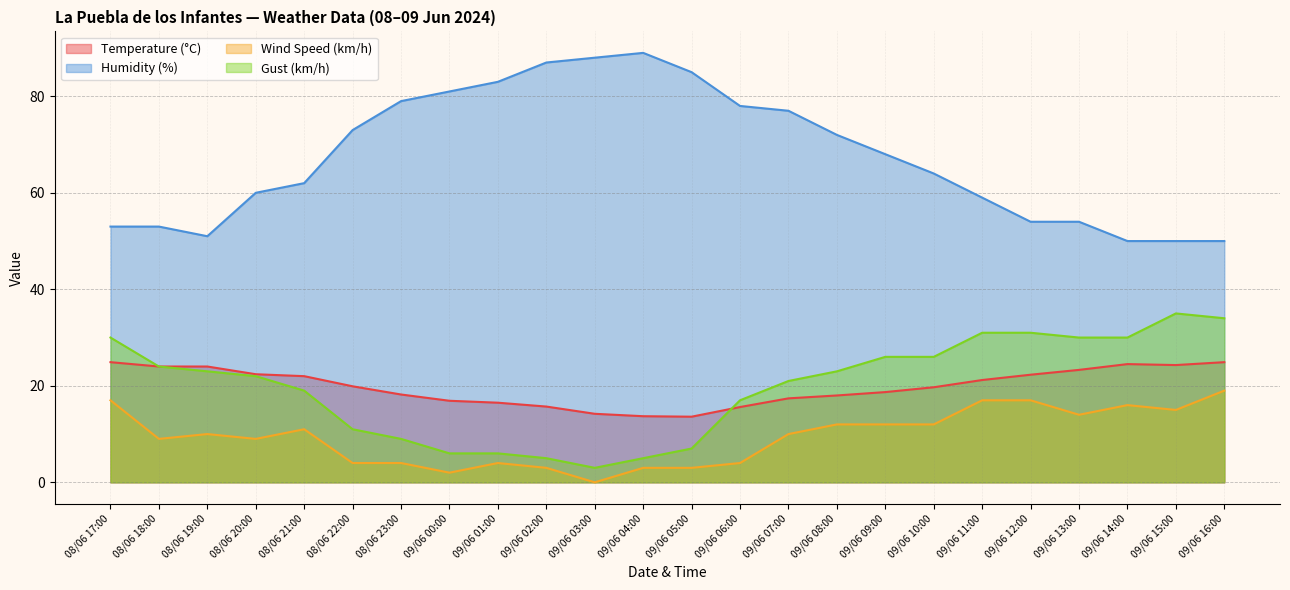

Is the value of Gust (km/h) at 09/06 11:00 greater than the value of Wind Speed (km/h) at 09/06 16:00?

Yes